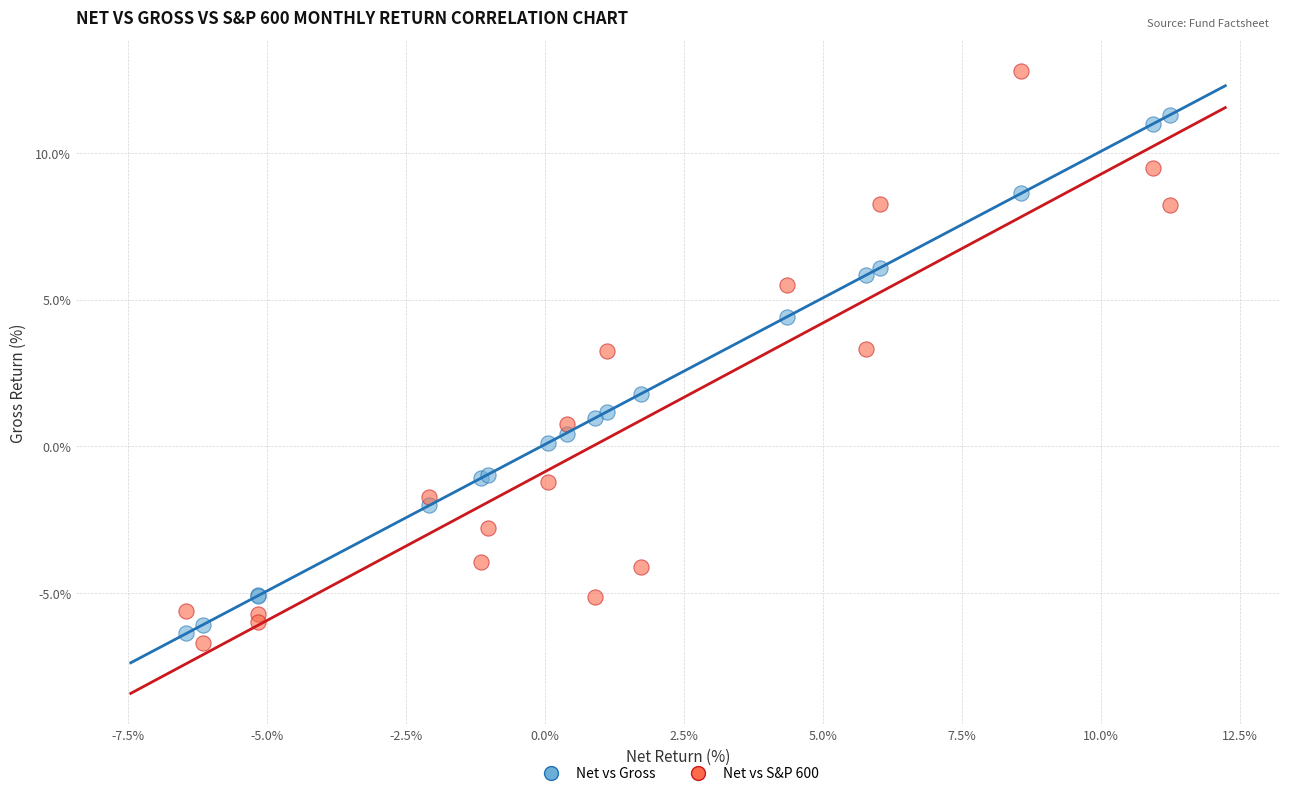

Which series reaches the maximum Y coordinate?

Net vs S&P 600